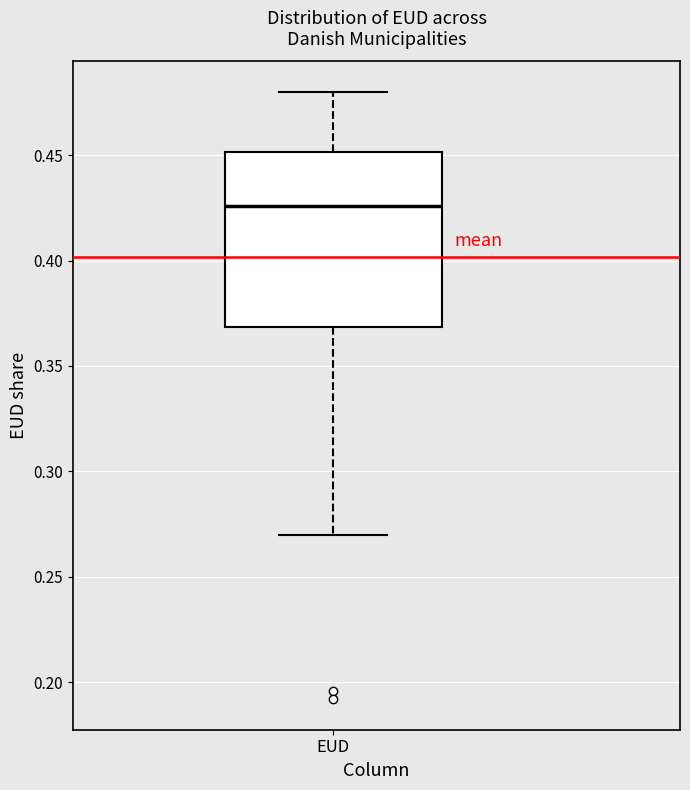

Transcribe this box plot: give where the median line is, the range the box spans, and where the two whiskers end, as read against the y-axis. The values are not printed on the chart, so give them approximately, as read against the axis.

median 0.425, box 0.370 to 0.450, whiskers 0.270 to 0.480